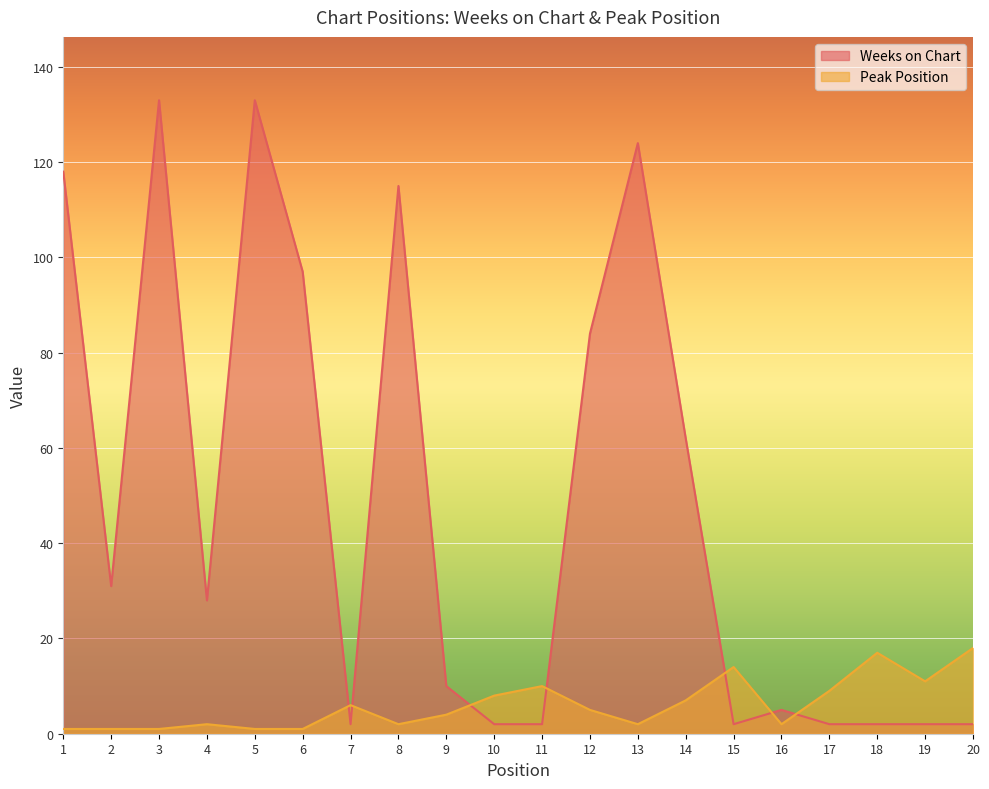

The Peak Position series shows 2 at 4. True or false?

True